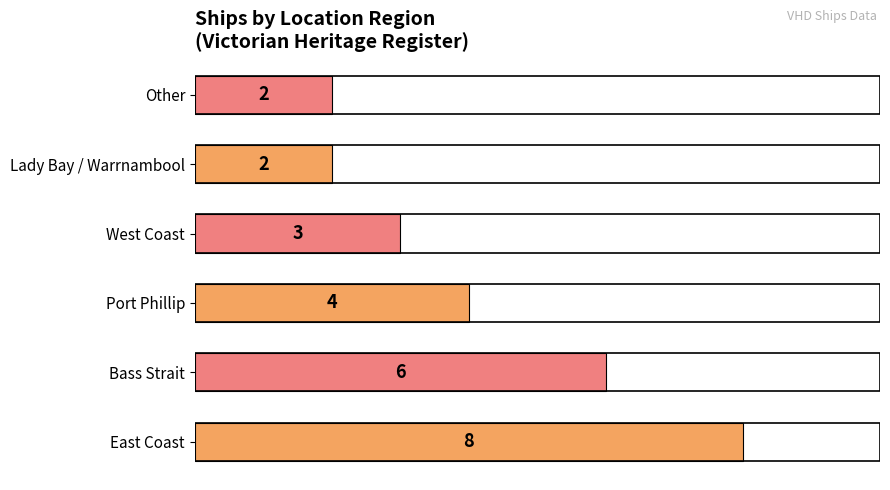

True or false: the data shows 2 at Bass Strait.

False